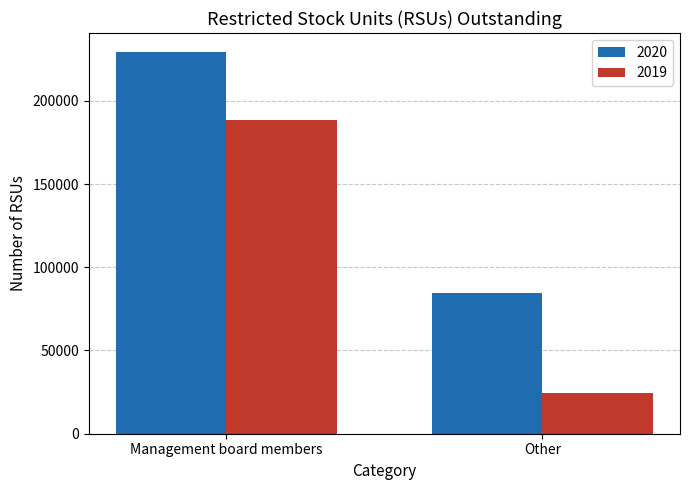

Rank the series at Other from highest to lowest value.

2020, 2019